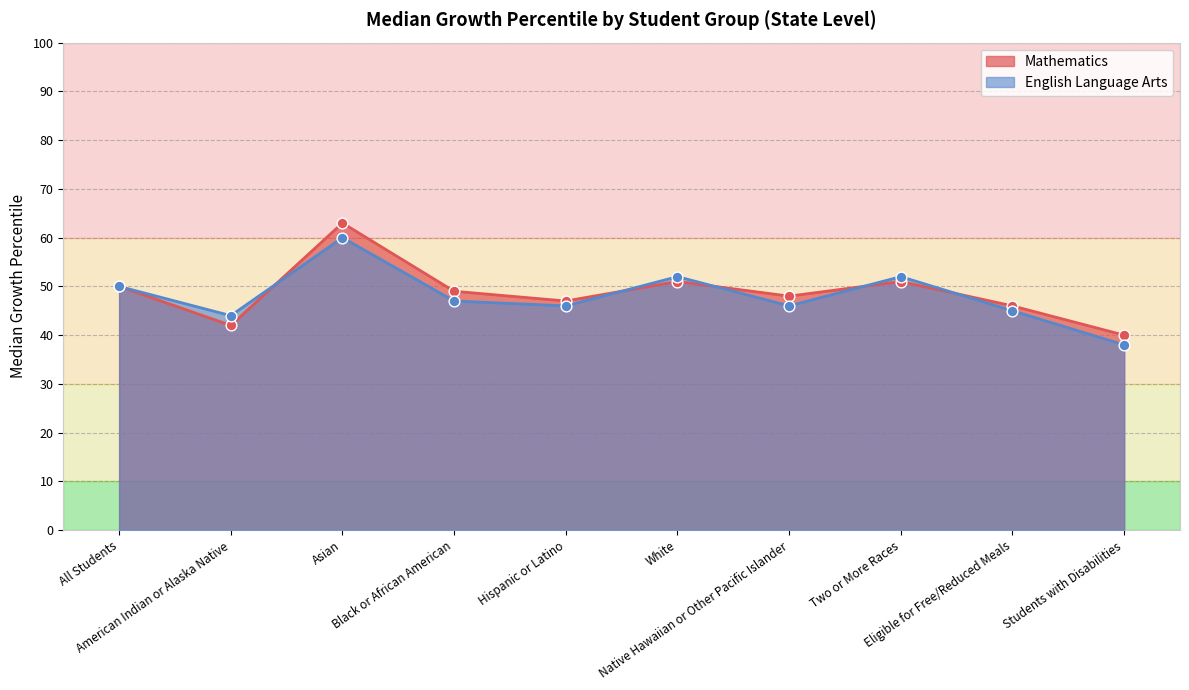

Is the value of Mathematics at Asian greater than the value of English Language Arts at Students with Disabilities?

Yes